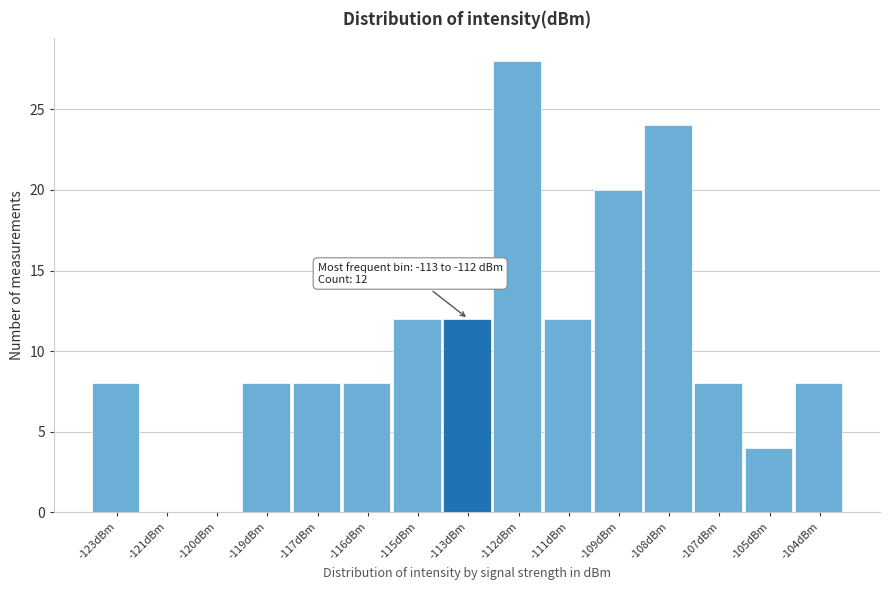

Reading left to right, what are all the values shown in this chart?

-123dBm=8	-121dBm=0	-120dBm=0	-119dBm=8	-117dBm=8	-116dBm=8	-115dBm=12	-113dBm=12	-112dBm=28	-111dBm=12	-109dBm=20	-108dBm=24	-107dBm=8	-105dBm=4	-104dBm=8